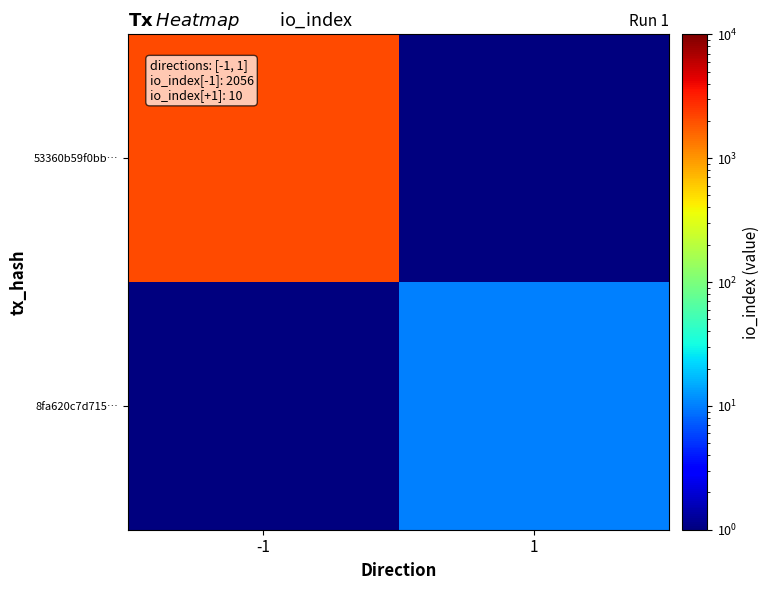

What is the greatest value displayed?

2056.0